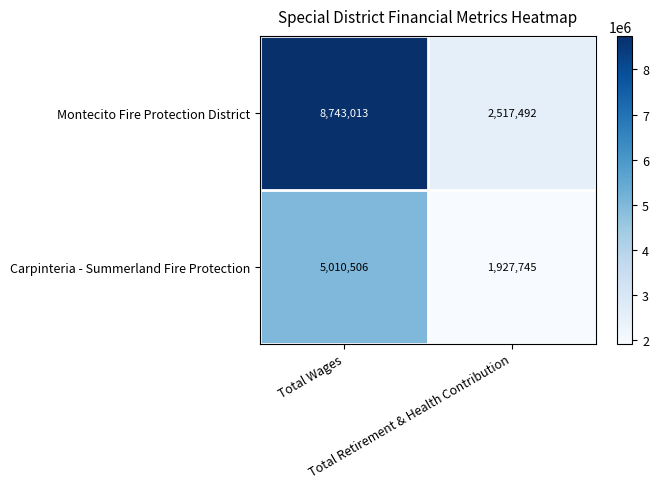

Rank the series by their average value, from highest to lowest.

Montecito Fire Protection District, Carpinteria - Summerland Fire Protection